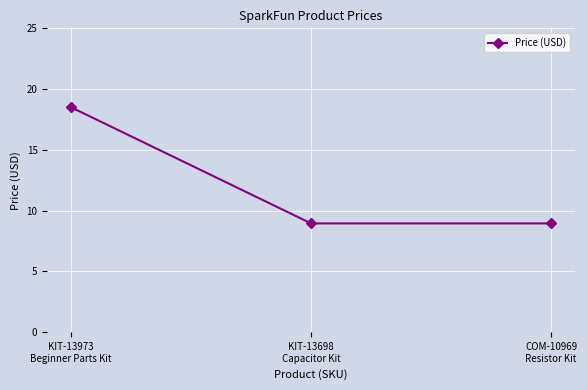

What is the average value?

12.1